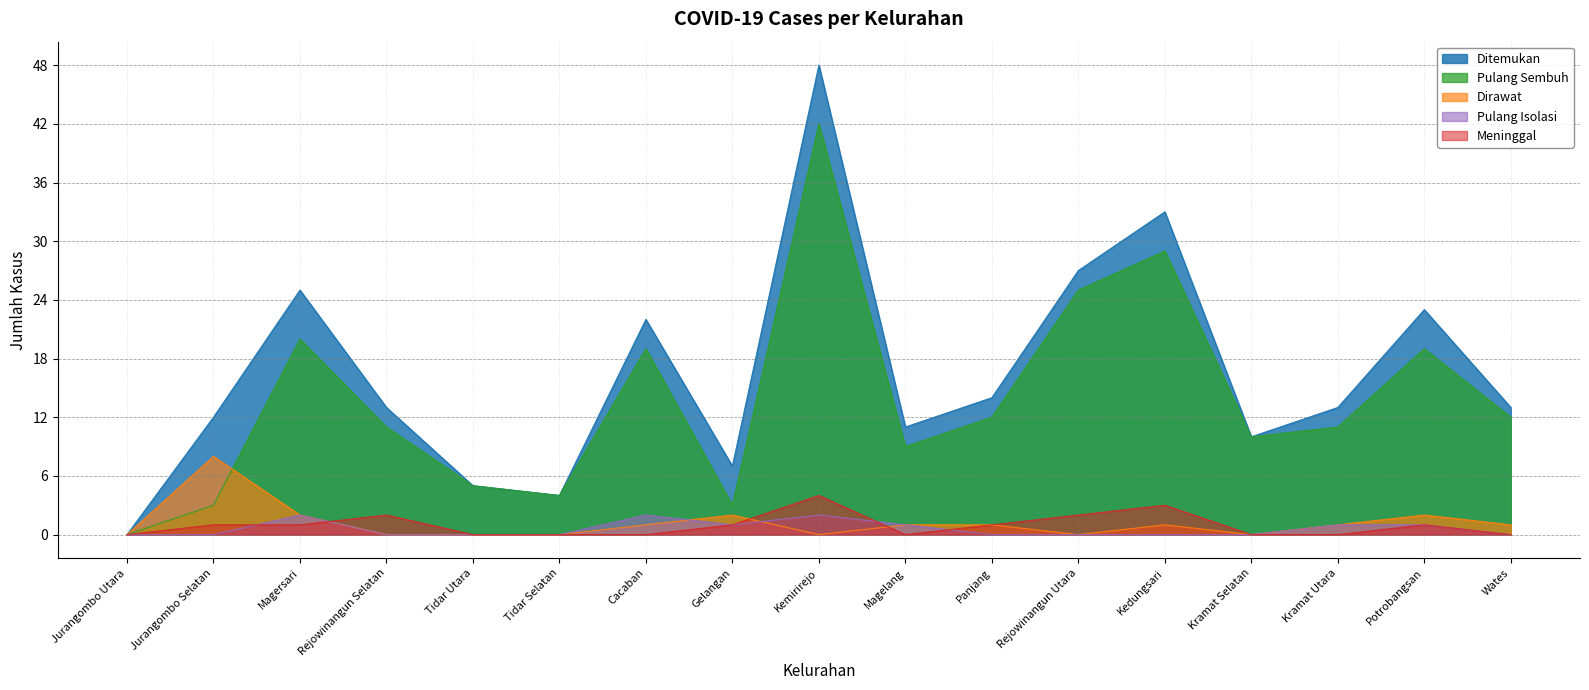

Is the value of Dirawat at Rejowinangun Utara greater than the value of Ditemukan at Kedungsari?

No